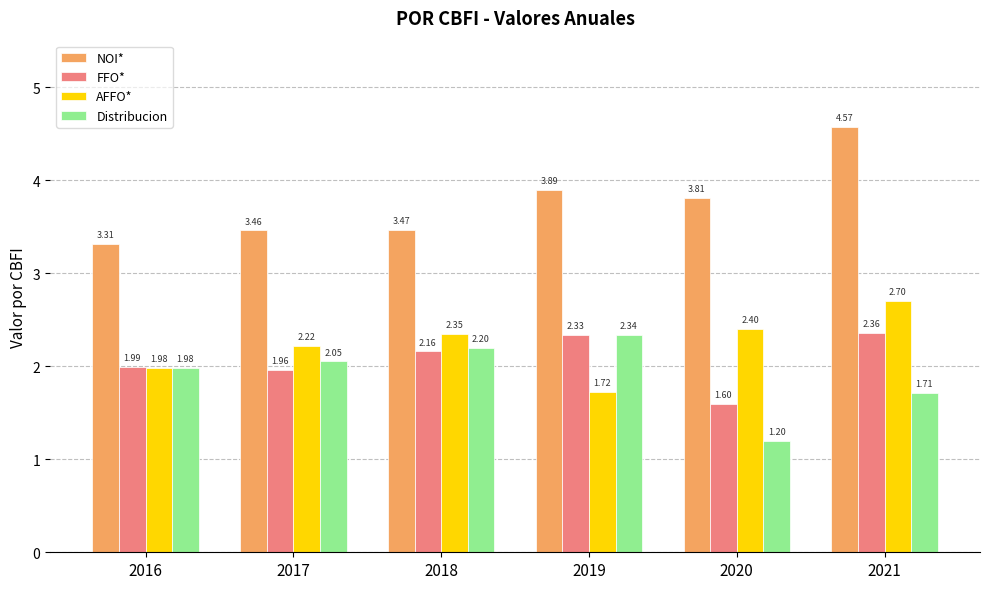

Where is NOI* nearest to the value 3?

2016